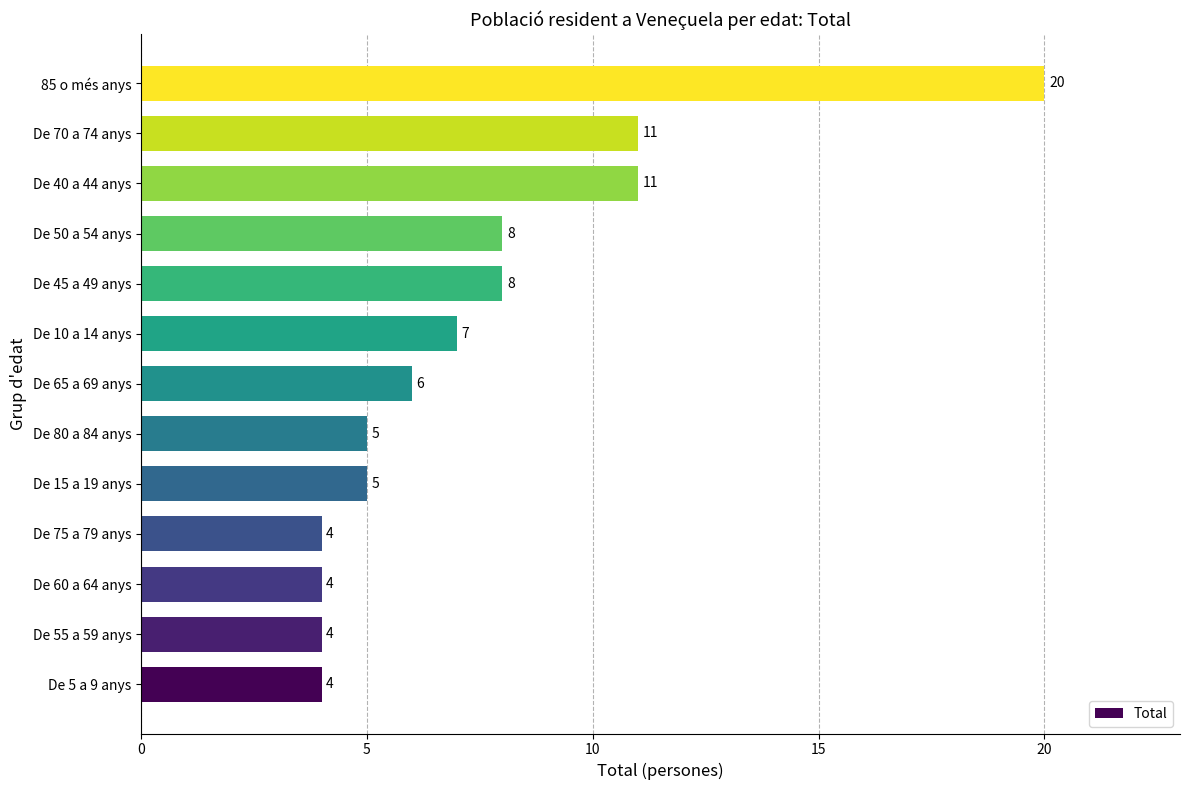

Does the chart contain any negative values?

No